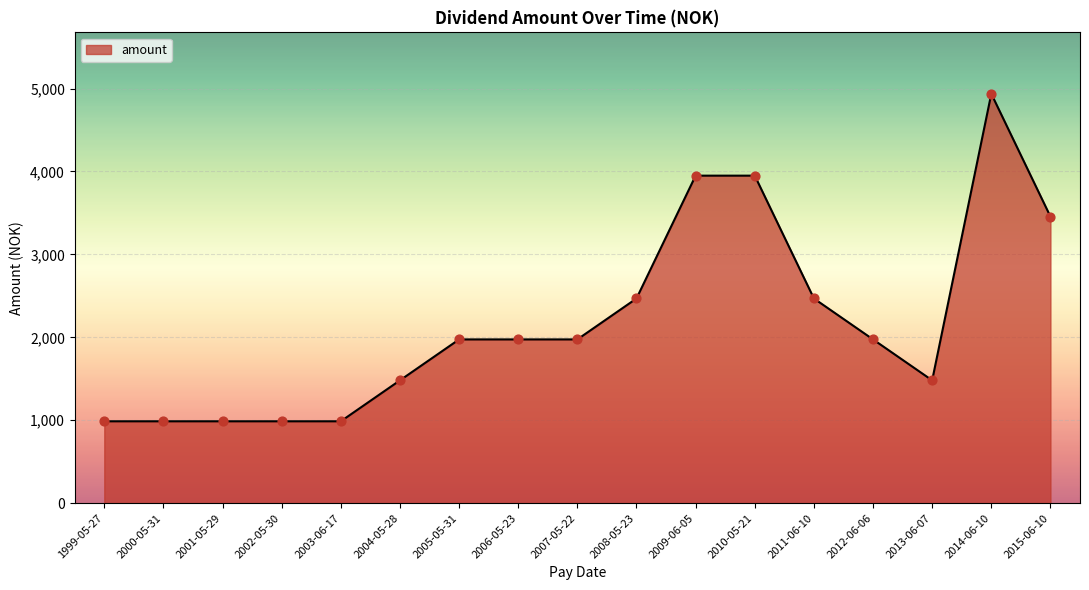

What is the change in value from 2009-06-05 to 2015-06-10?

-493.7